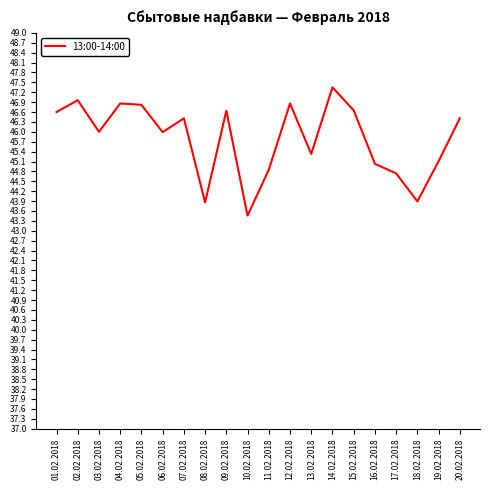

What position from the right is 13.02.2018?

8